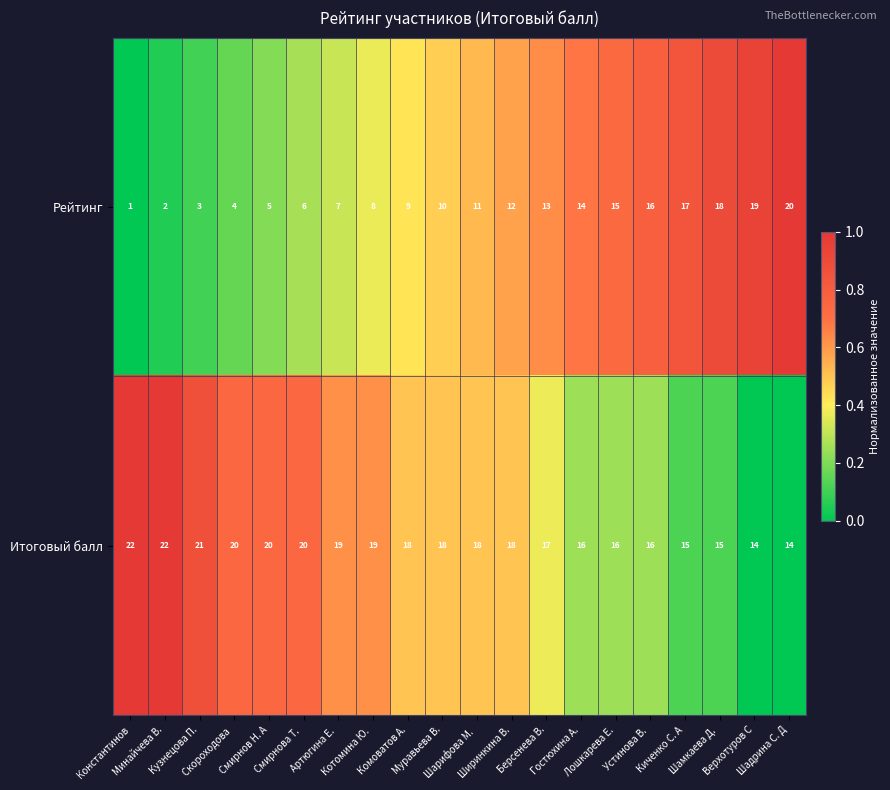

What is the sum of all Итоговый балл values?

358